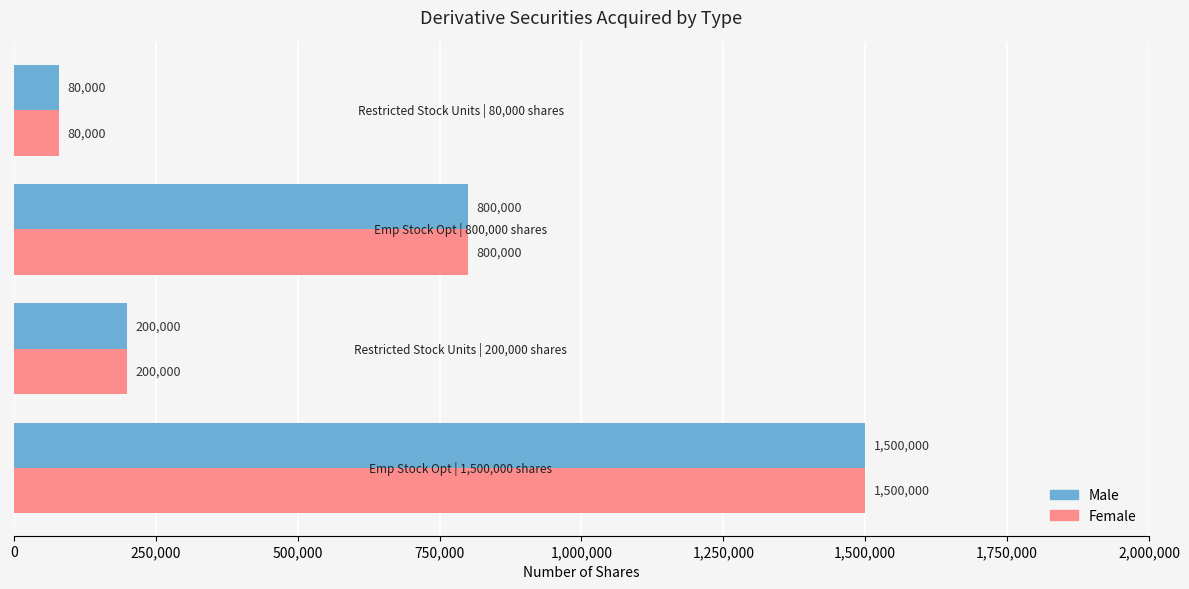

What is the difference between the second highest and second lowest values in the Female series?

600000